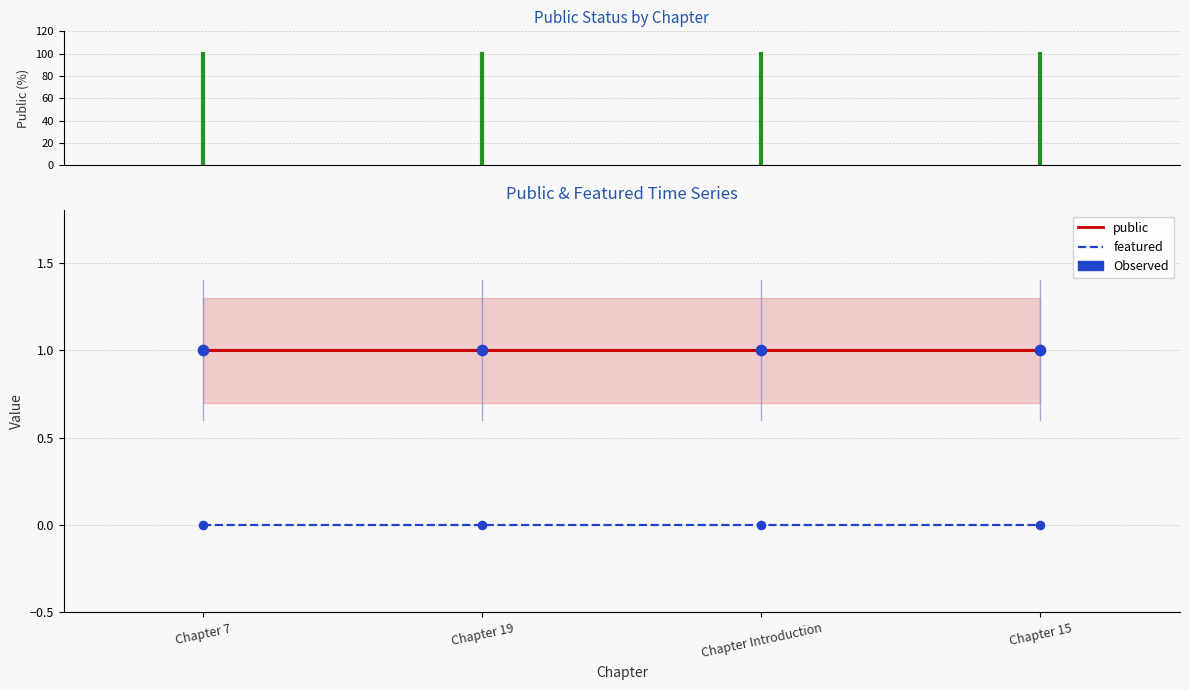

What is the total value across all series at Chapter Introduction?

1